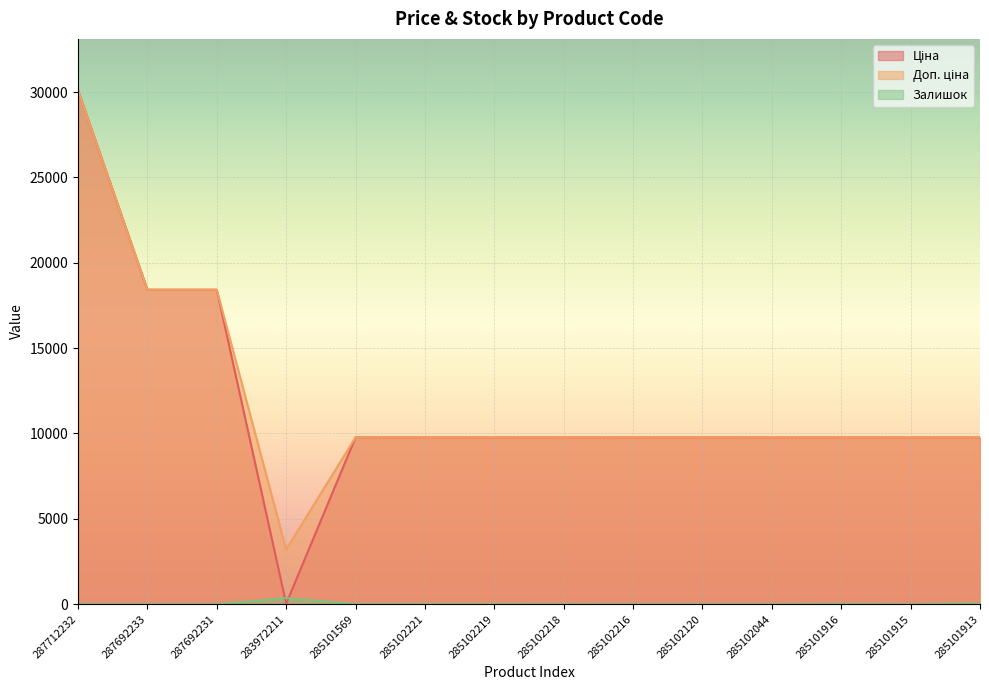

What is the sum of all Ціна values?

164731.5